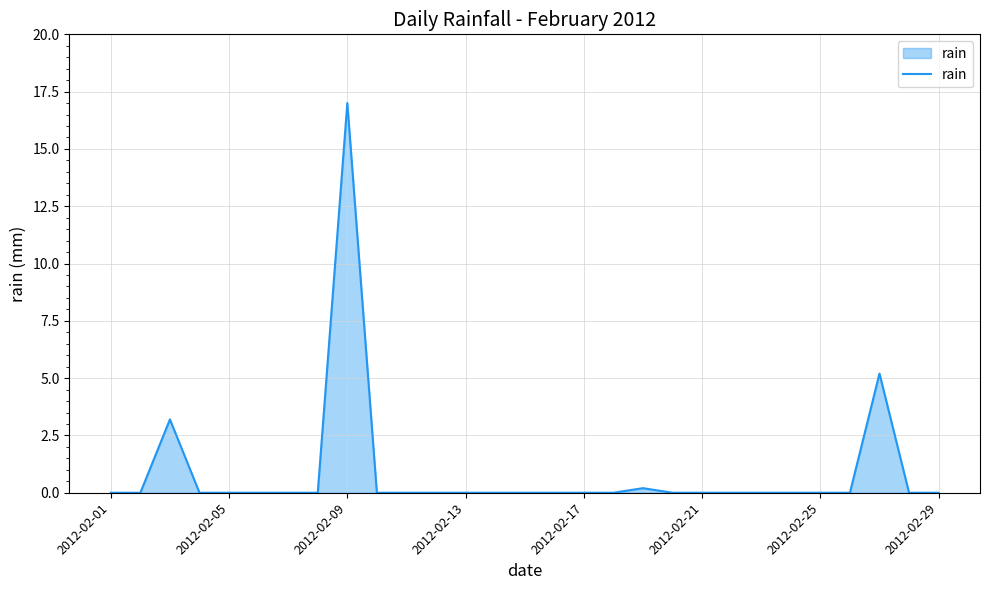

What is the difference between the maximum and minimum values?

17.0